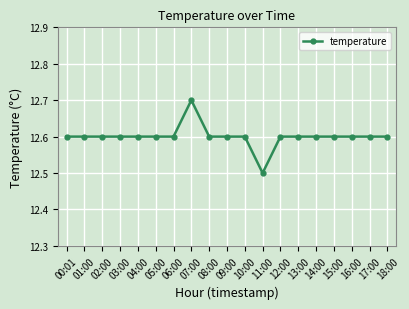

True or false: the data has more than 0 interior local peaks.

True